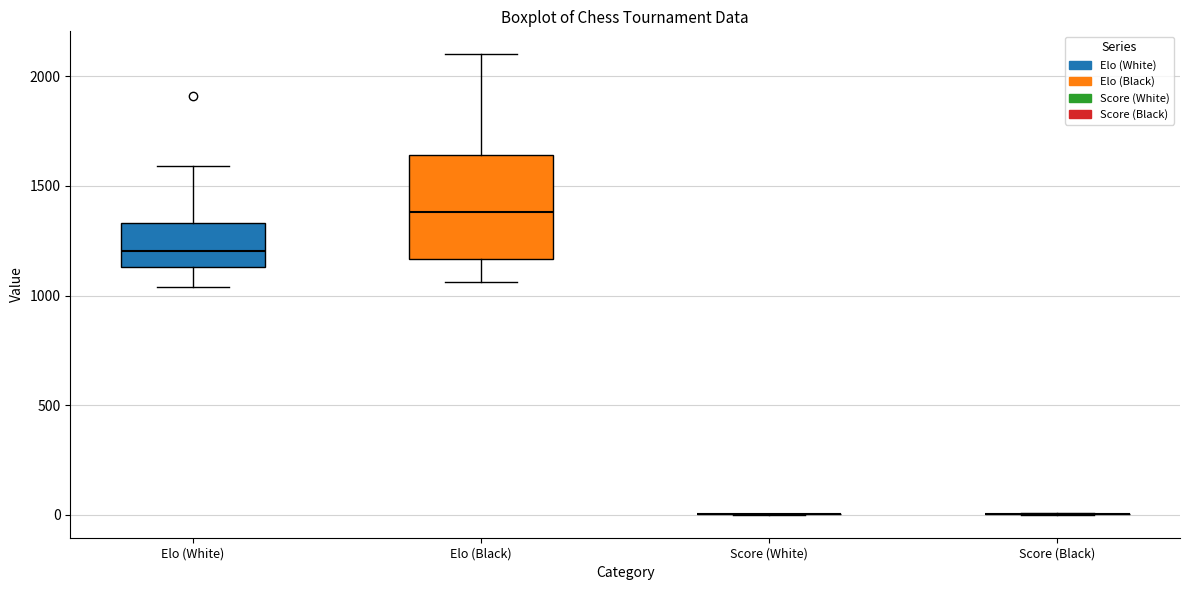

Comparing the boxes themselves (not the whiskers), which one is the tallest?

Elo (Black)